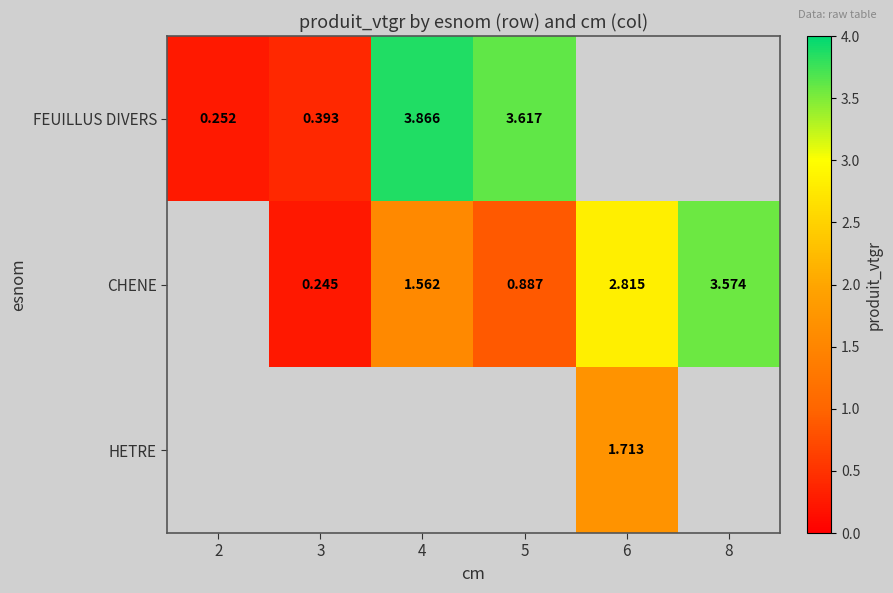

Between 2 and 5, which series saw the biggest shift?

FEUILLUS DIVERS